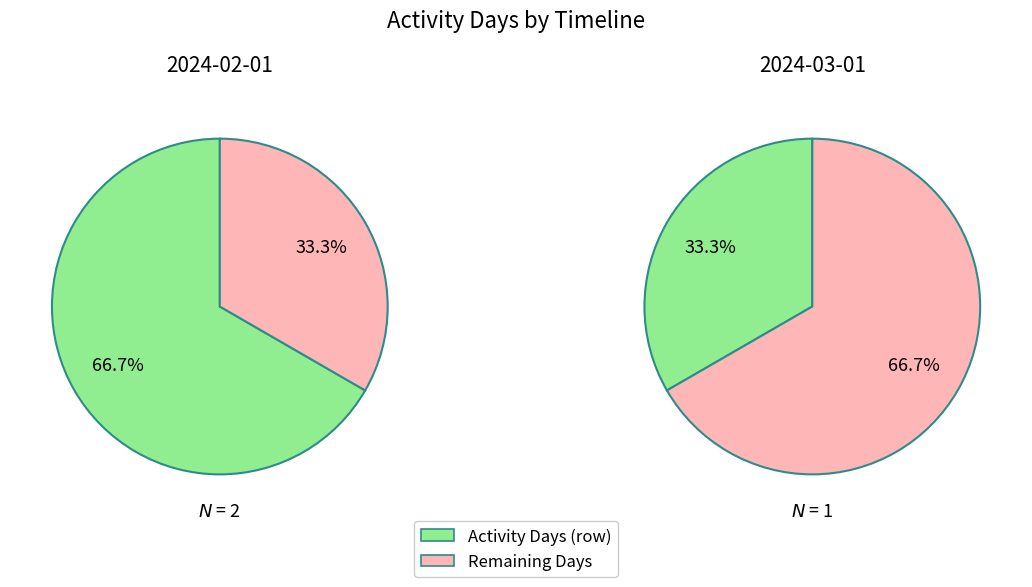

True or false: Activity Days accounts for 50% of the total.

True